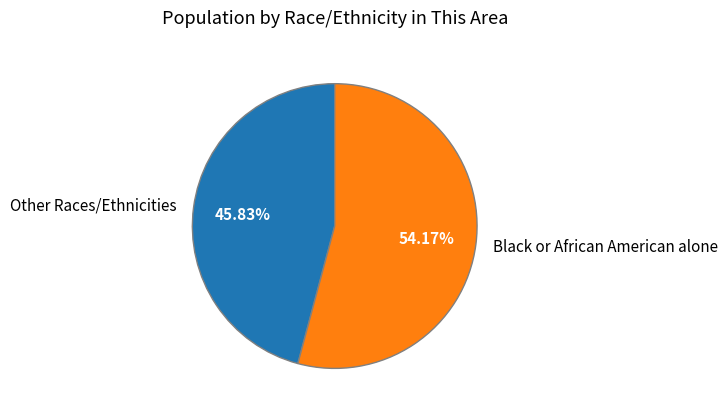

Do Other Races/Ethnicities and Black or African American alone together represent more than half of the pie?

Yes